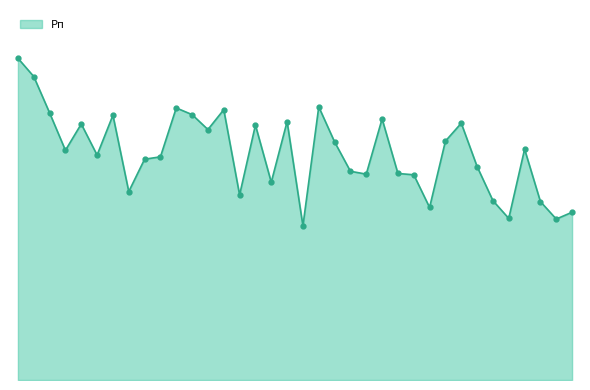

Does the chart display data point markers on the line(s)?

No